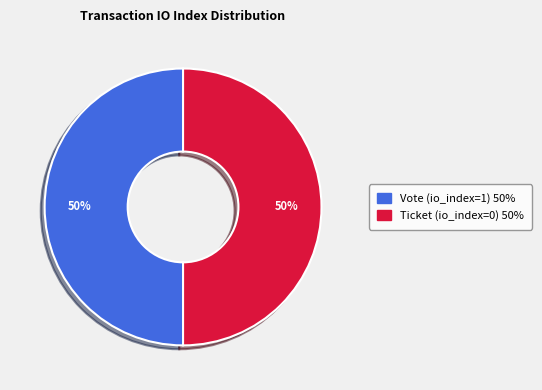

Approximately how many times larger is the value at Ticket (io_index=0) compared to Vote (io_index=1)?

1.0